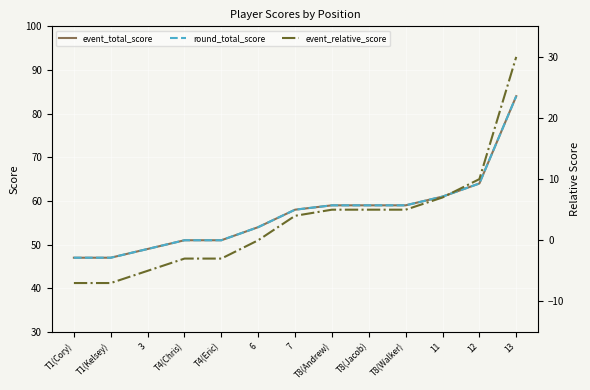

Between T4(Eric) and T8(Walker), which is larger?

T8(Walker)